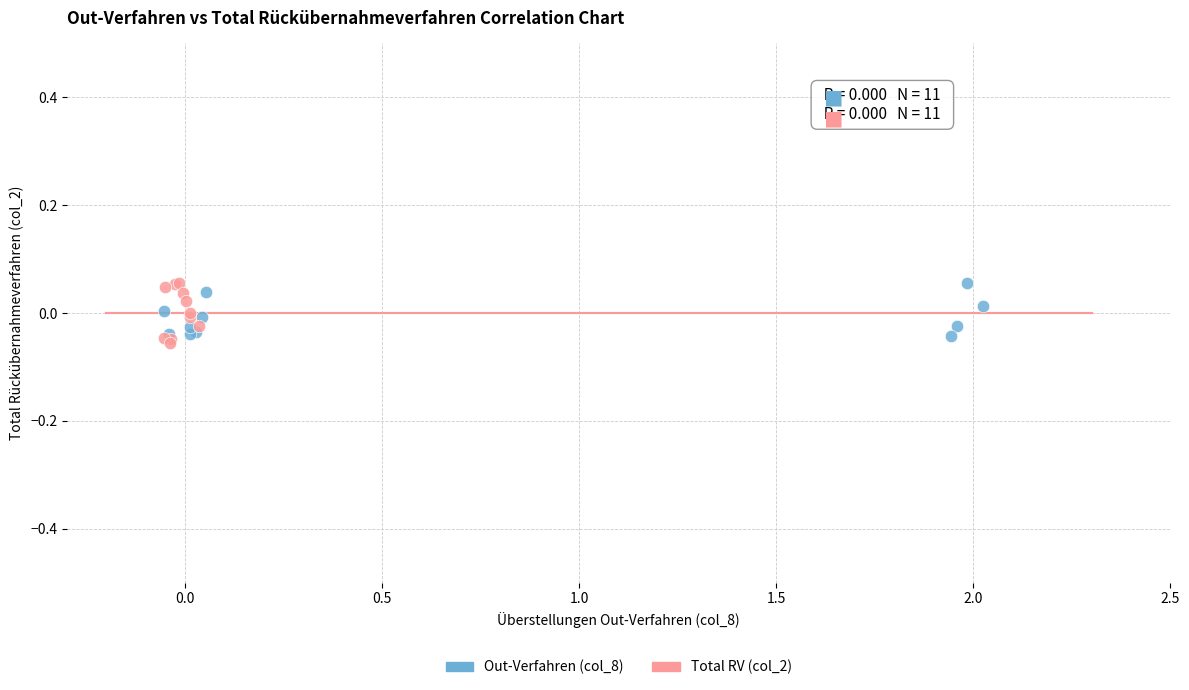

Which series has the largest Y range (max minus min)?

Total RV (col_2)